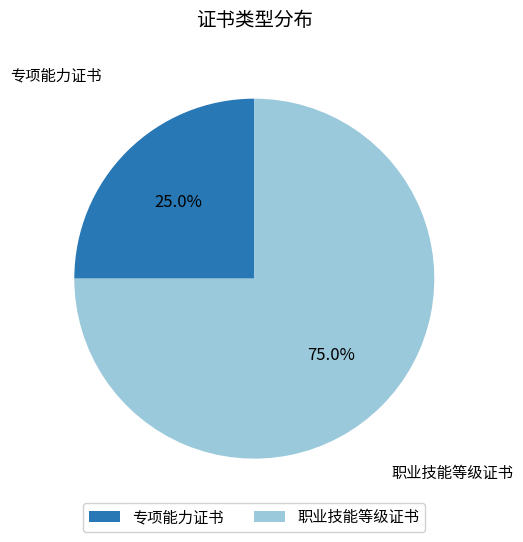

Which has a higher value, 专项能力证书 or 职业技能等级证书?

职业技能等级证书